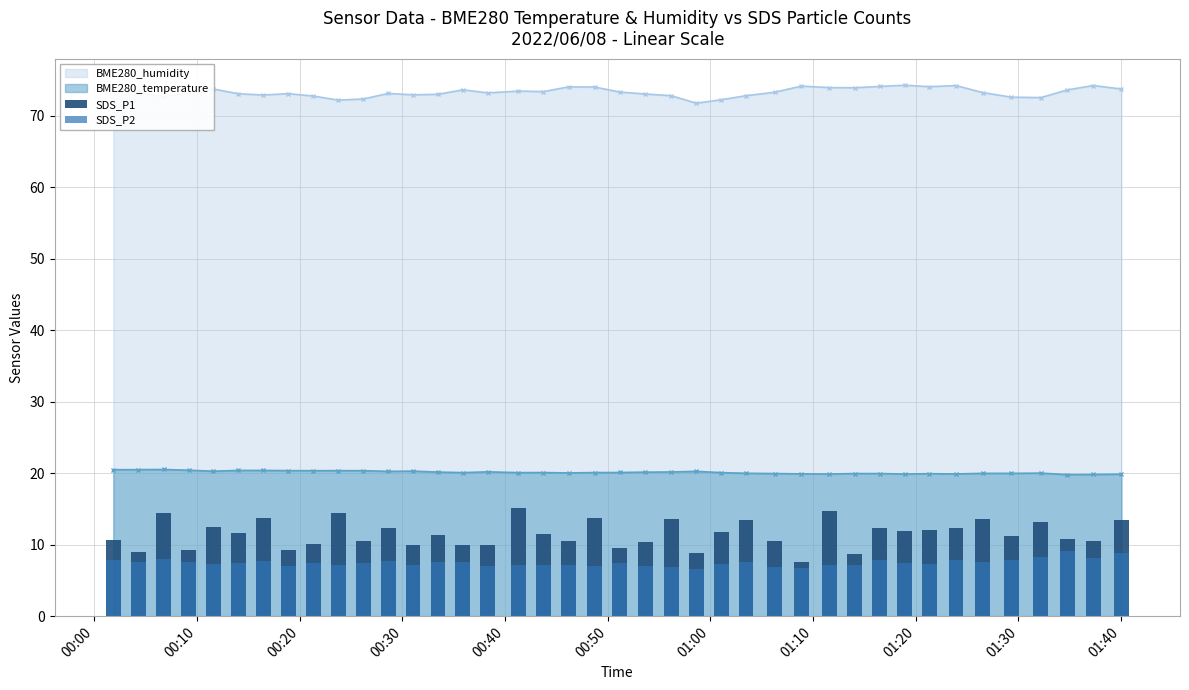

What is the lowest value of the BME280_temperature series?

19.8